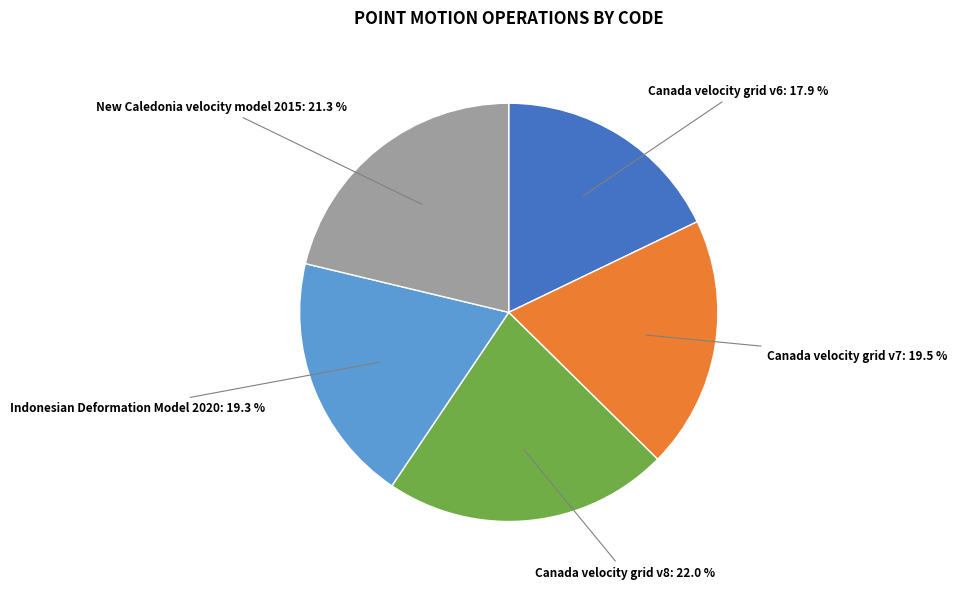

Which category has the biggest portion of the pie?

Canada velocity grid v8